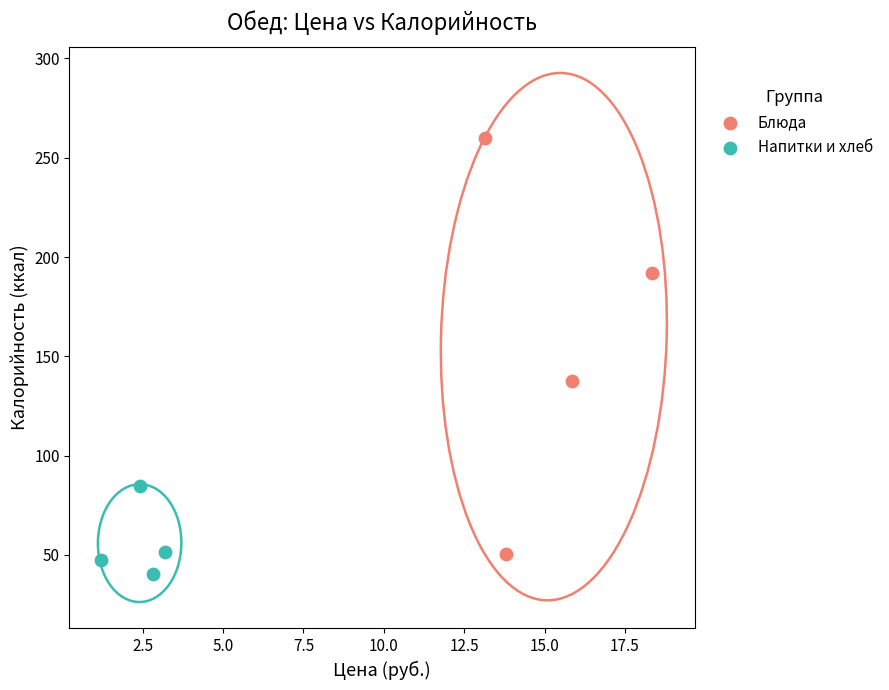

Which series has the widest spread of Y values?

Блюда